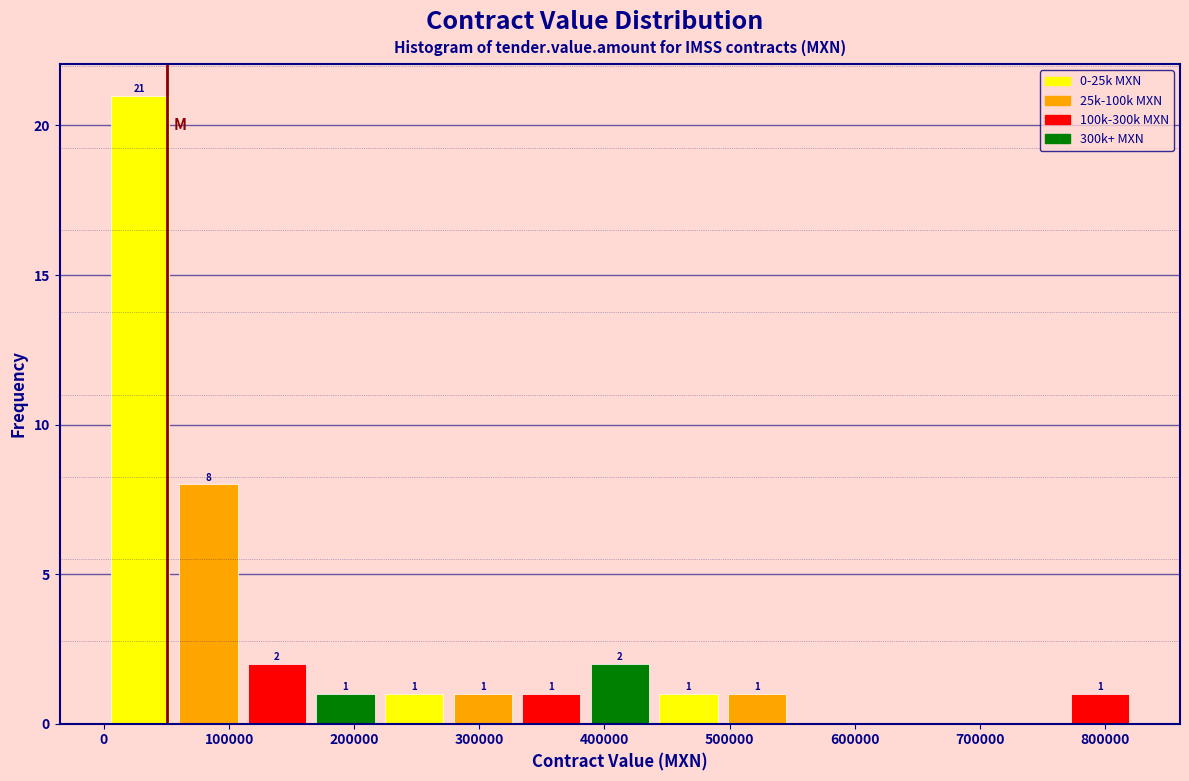

Over which range of the x-axis is the bar tallest?

0 to 60000